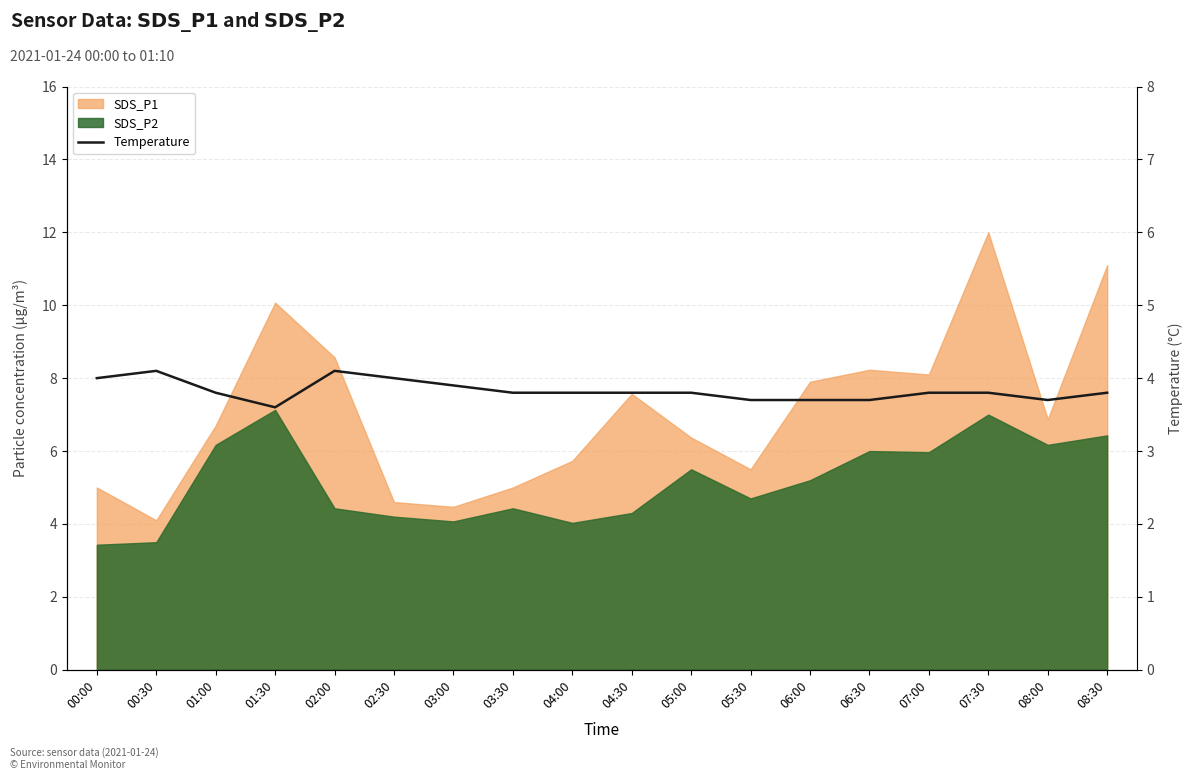

Where is the data nearest to the value 3?

01:30